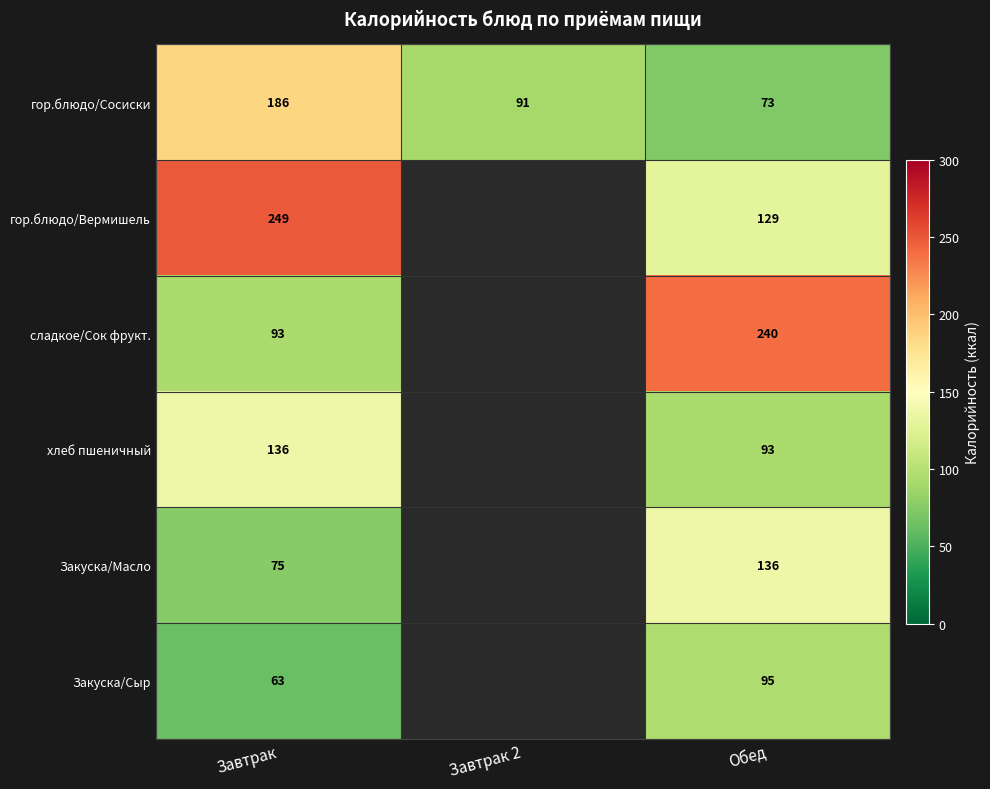

The value of гор.блюдо/Сосиски at Завтрак is 186. True or false?

True